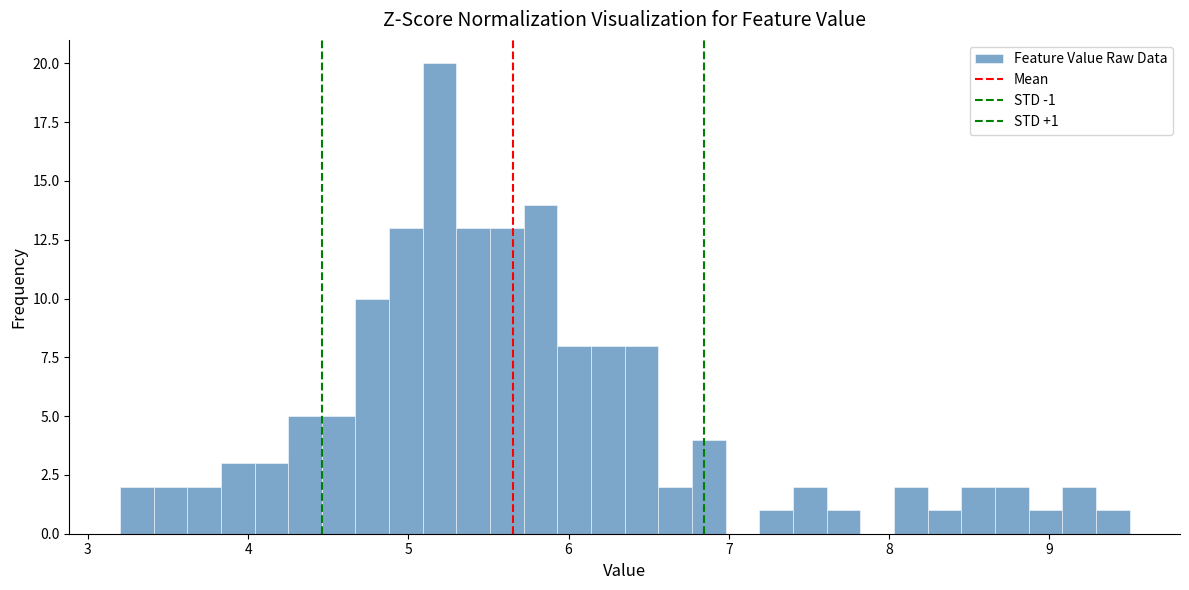

Around what value on the x-axis is the tallest bar? Give the approximate position of its centre, as read against the axis.

5.2